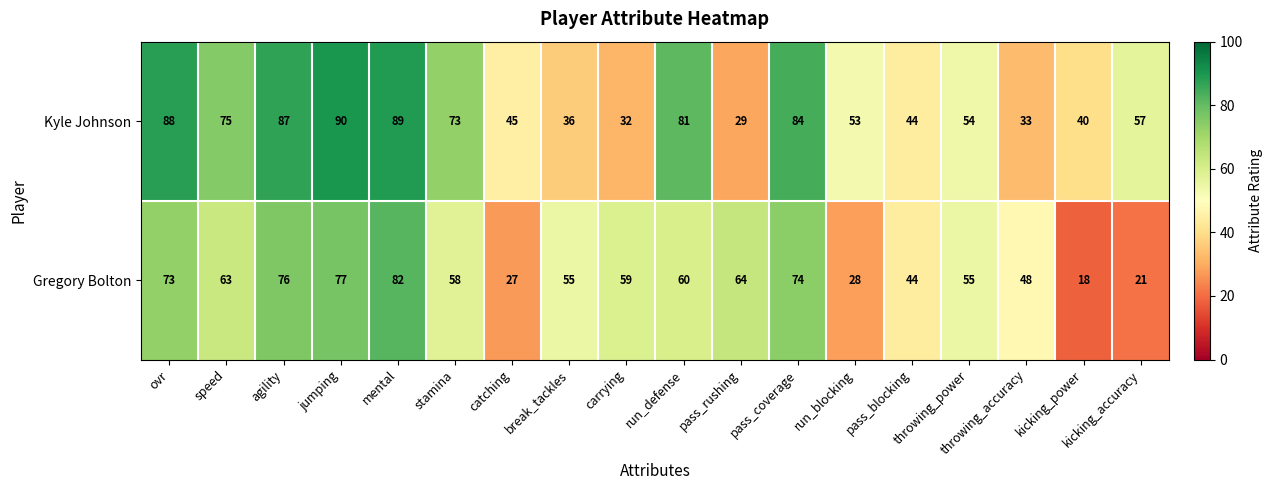

Which series has the largest total across all categories?

Kyle Johnson